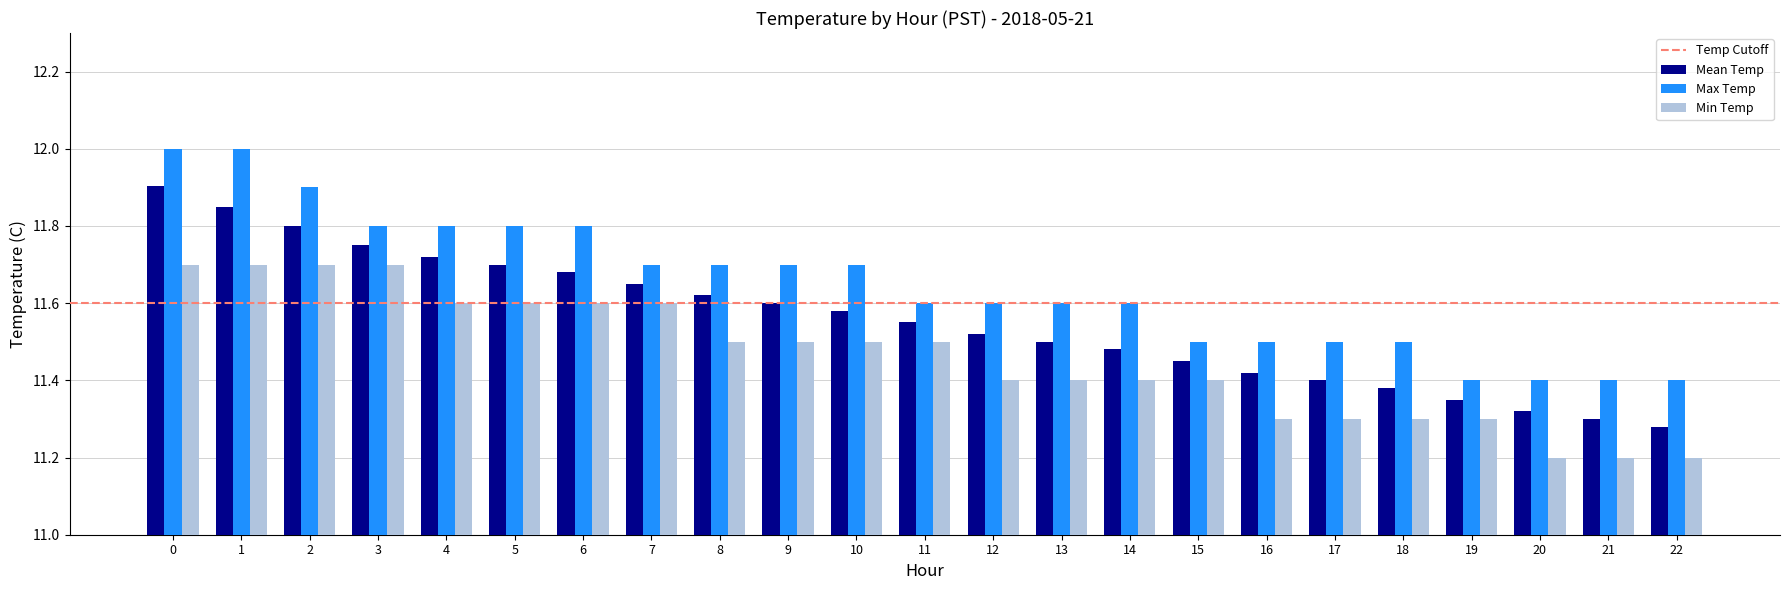

Between 1 and 13, which series saw the biggest shift?

Max Temp